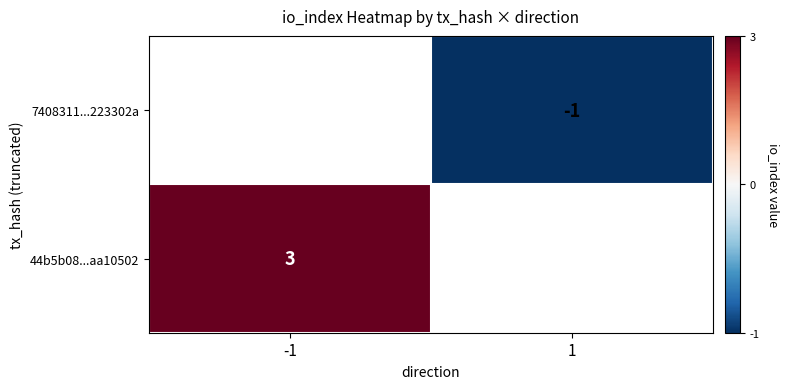

How many series are shown in this chart?

2